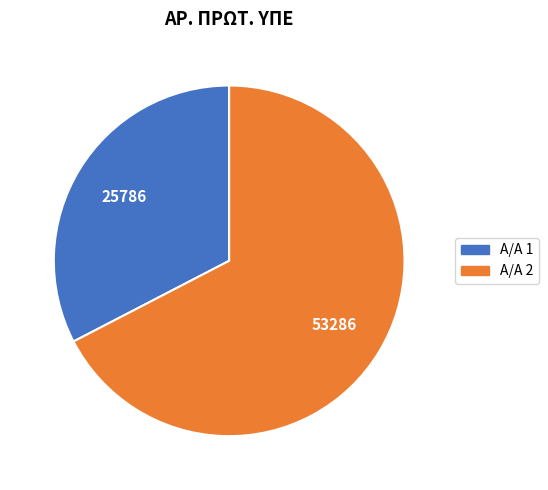

Count the number of slices in the pie.

2